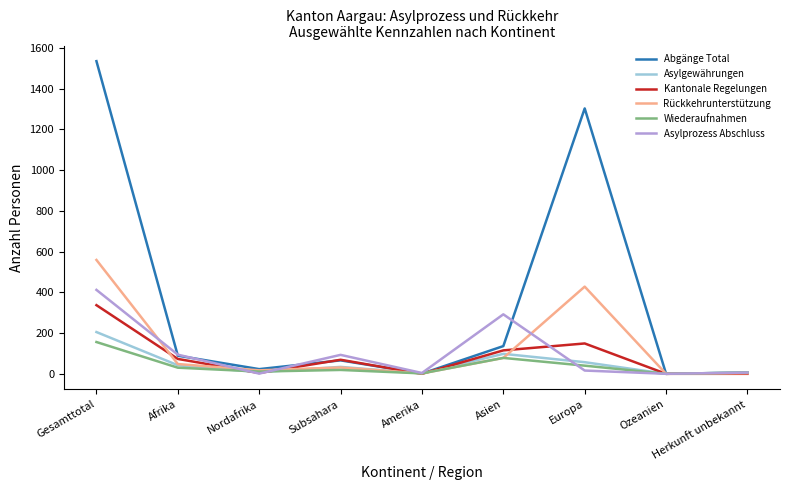

Rank the series by their maximum value, from highest to lowest.

Abgänge Total, Rückkehrunterstützung, Asylprozess Abschluss, Kantonale Regelungen, Asylgewährungen, Wiederaufnahmen